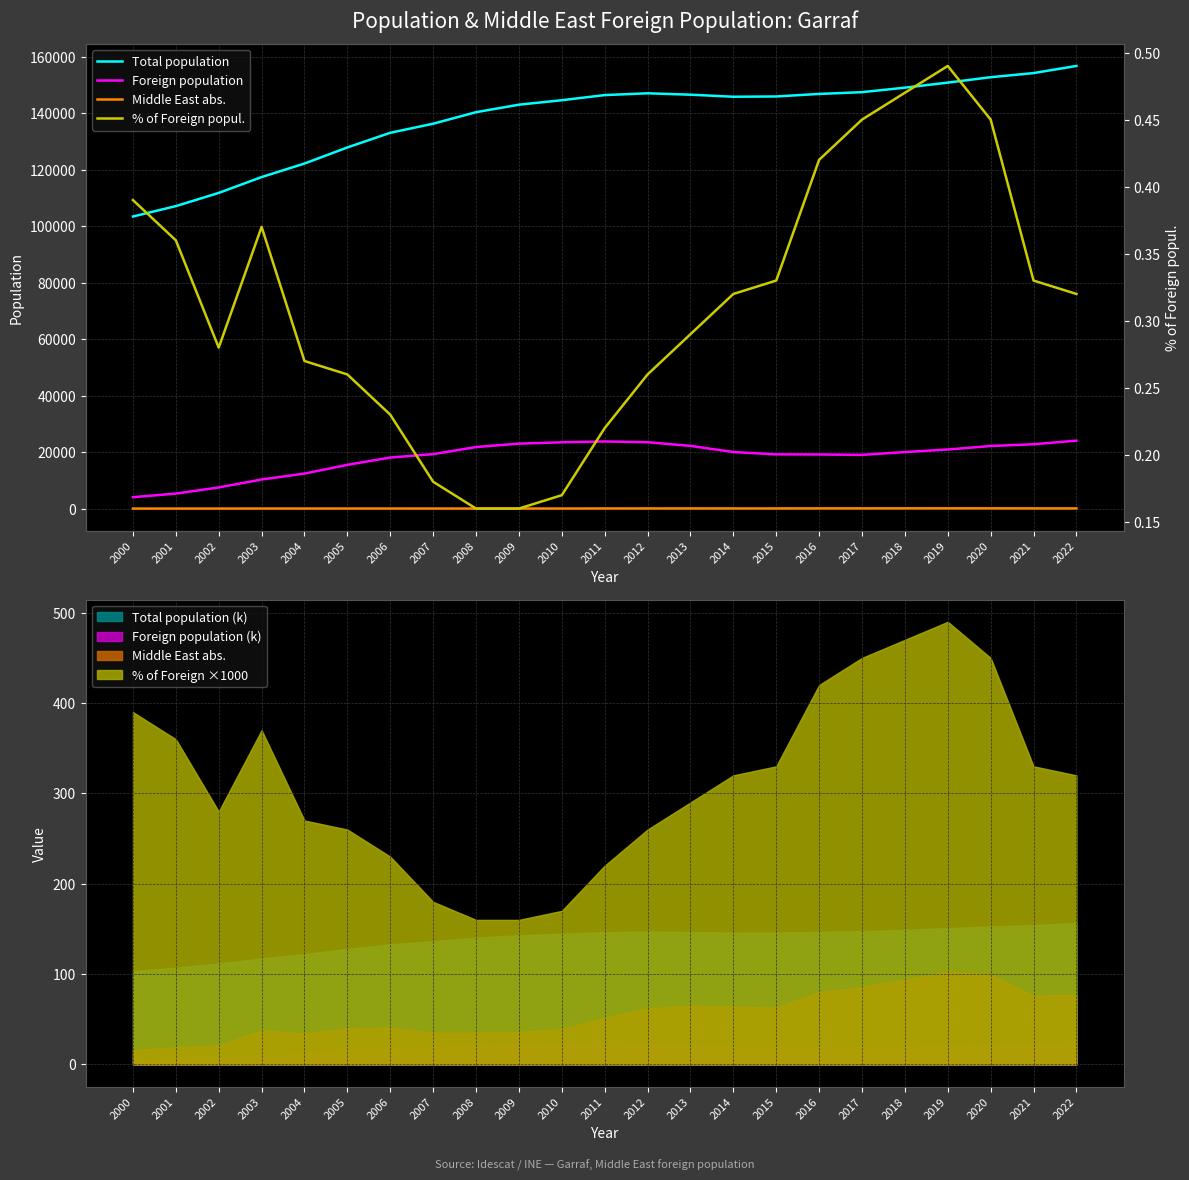

True or false: Middle East abs. and Foreign population intersect in this chart.

False